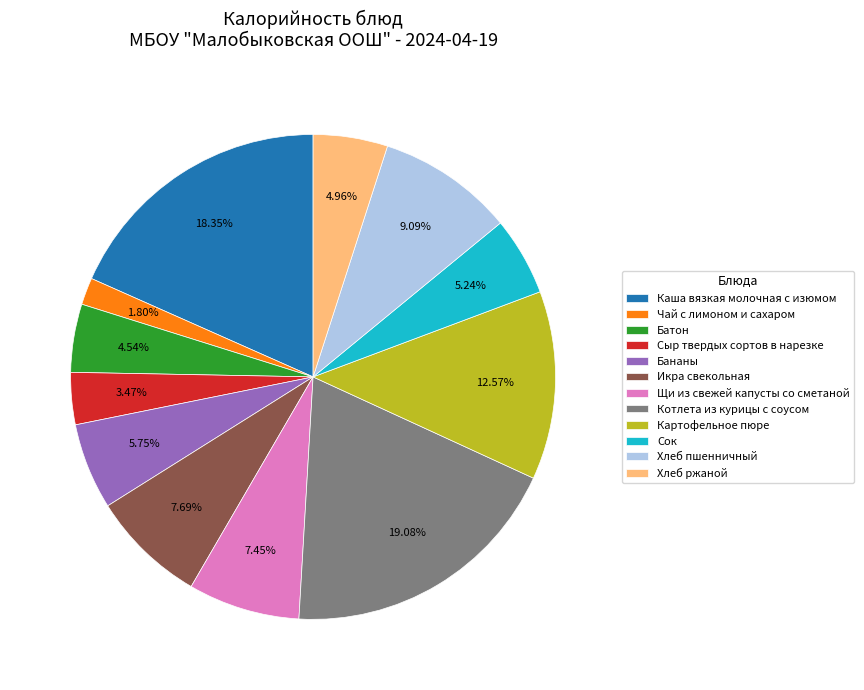

Which category has the biggest portion of the pie?

Котлета из курицы с соусом